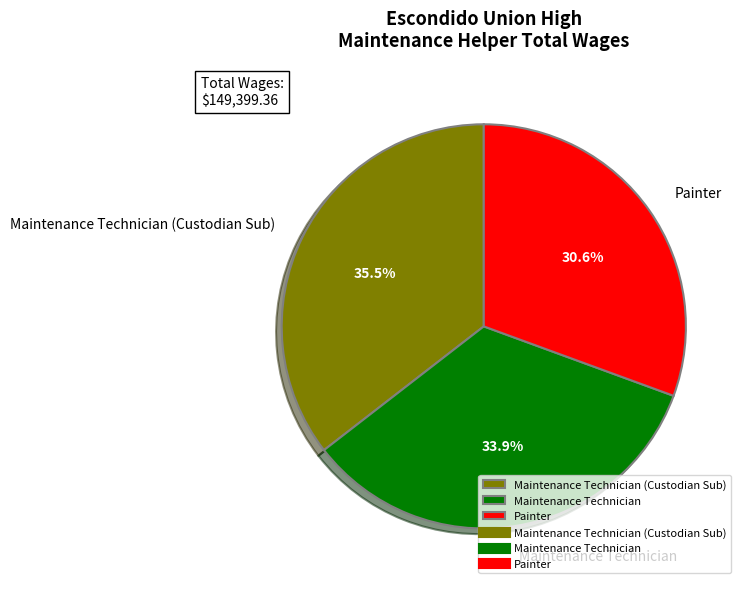

Does Maintenance Technician (Custodian Sub) represent more than half of the total?

No